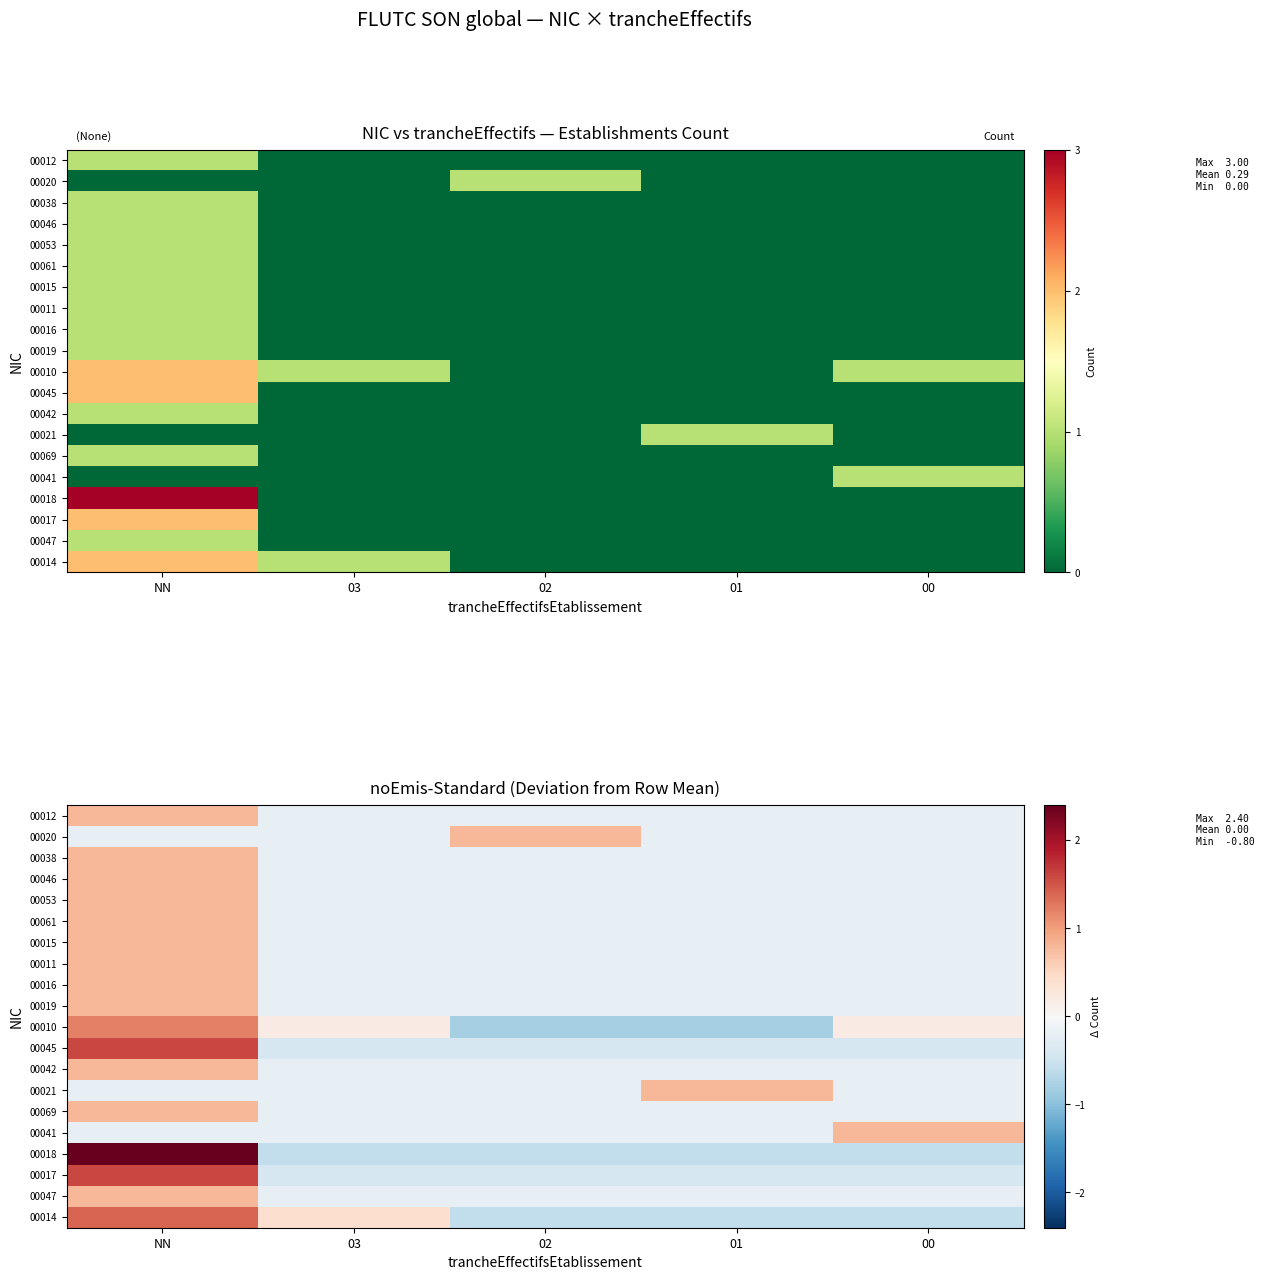

Which series has the largest range (max minus min)?

00018